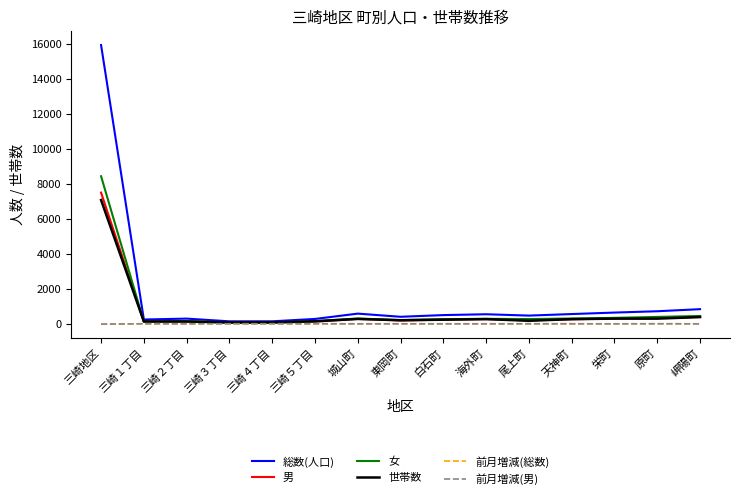

Which series has the largest range (max minus min)?

総数(人口)